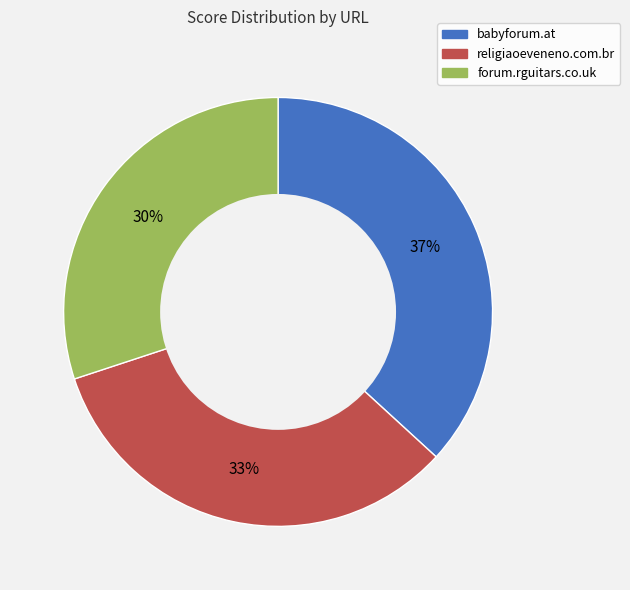

Rank the categories by value from highest to lowest.

babyforum.at, religiaoeveneno.com.br, forum.rguitars.co.uk